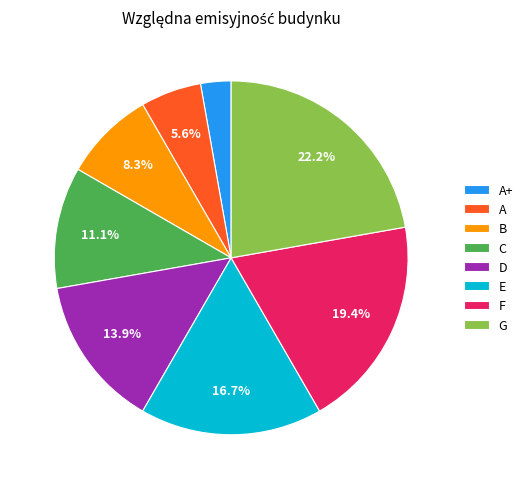

To the nearest percent, what percentage of the pie is G?

22%